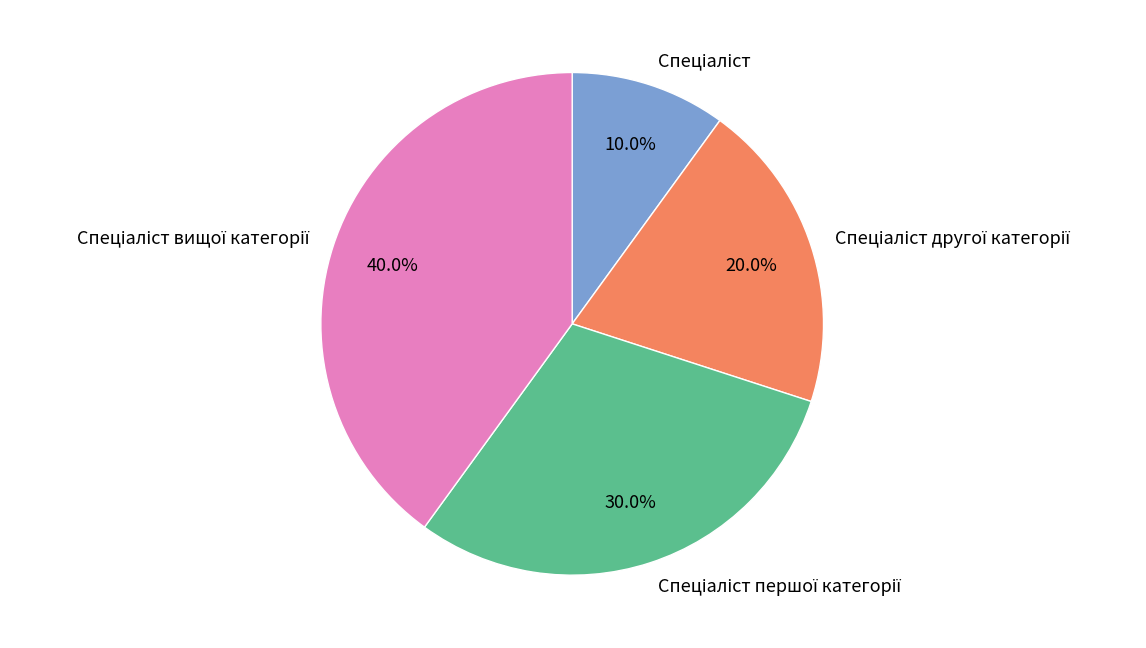

Is there a majority slice in this chart?

No